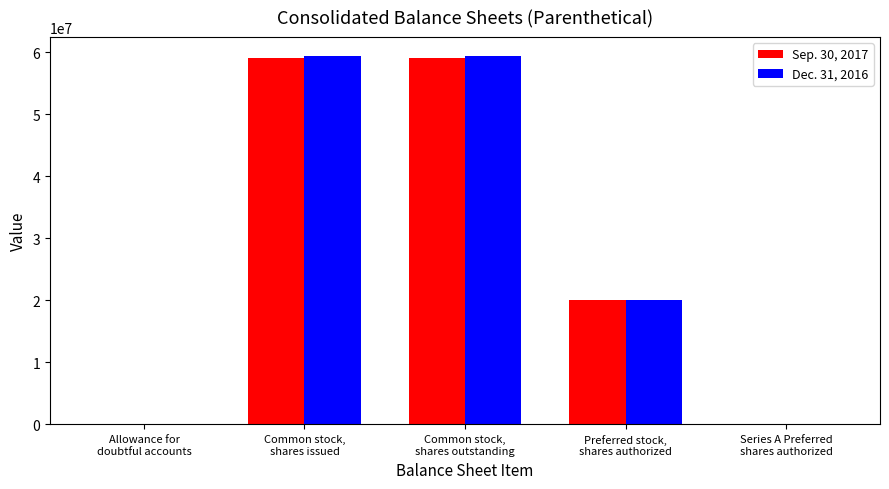

Which series has the widest spread of values?

Dec. 31, 2016